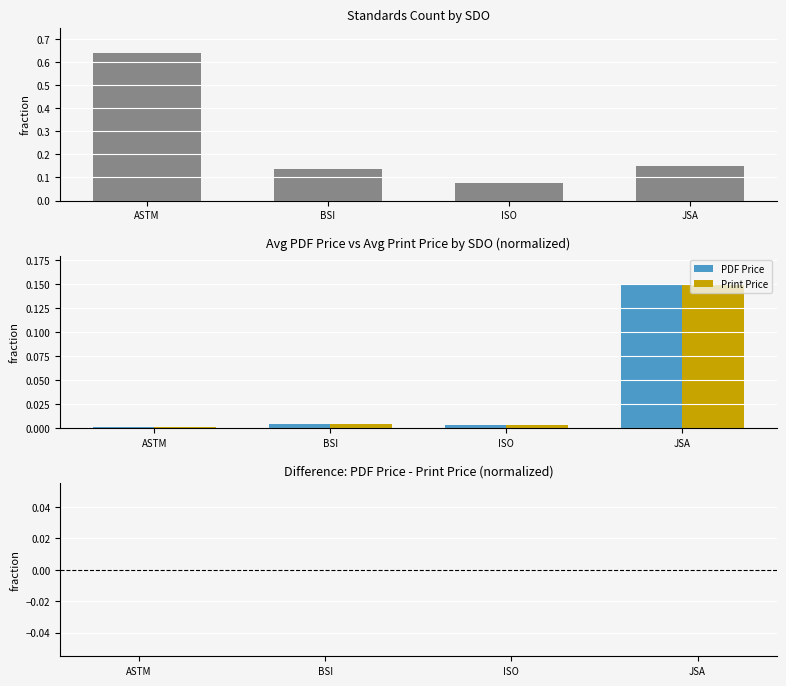

How many series are shown in this chart?

4